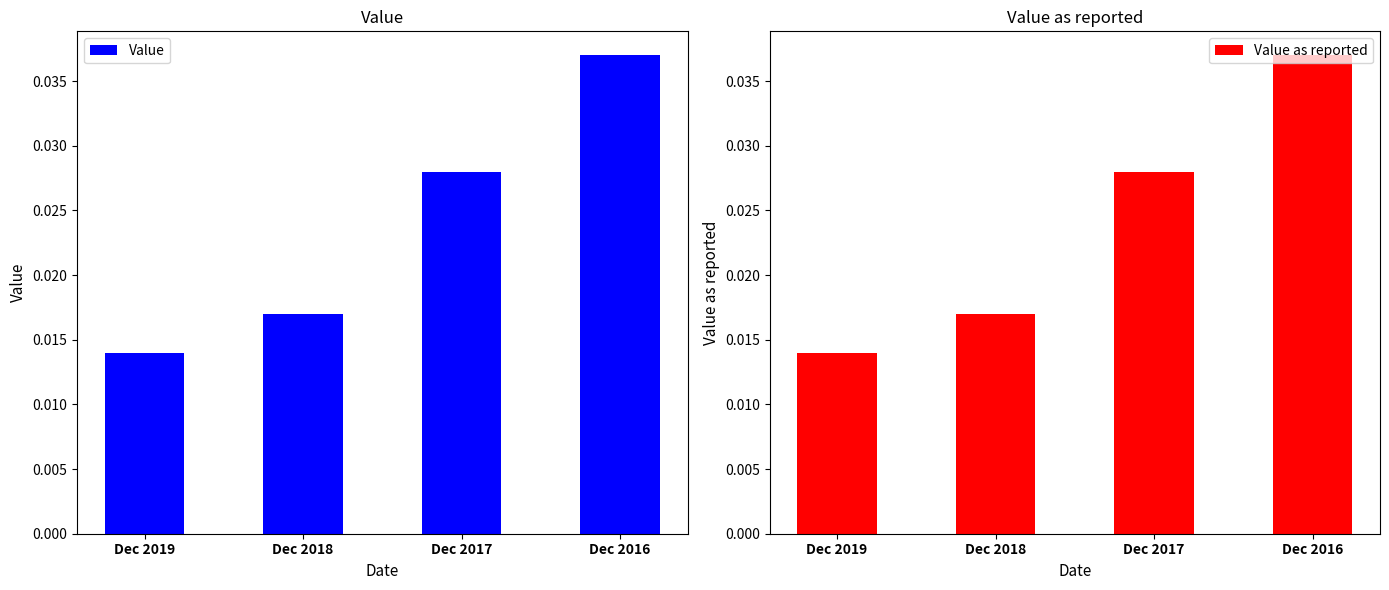

Which series changed the most between Dec 2019 and Dec 2018?

Value